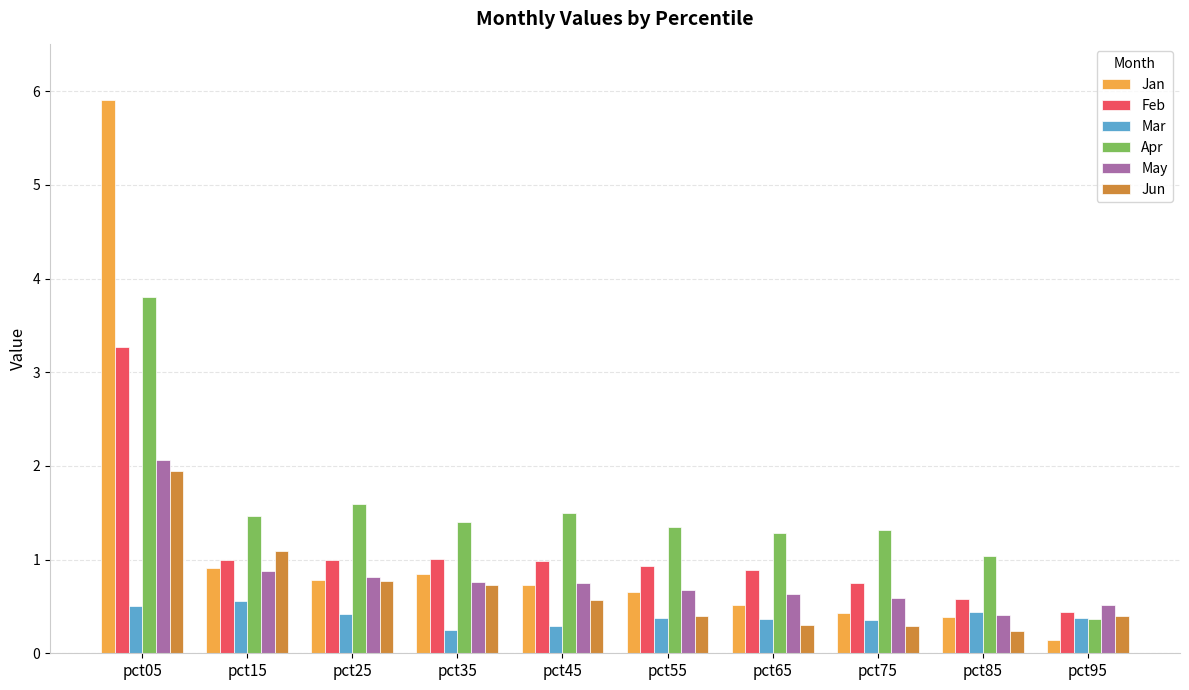

Reading left to right, transcribe all the data shown in this chart.

Jan: pct05=5.9	pct15=0.9	pct25=0.8	pct35=0.8	pct45=0.7	pct55=0.7	pct65=0.5	pct75=0.4	pct85=0.4	pct95=0.1
Feb: pct05=3.3	pct15=1.0	pct25=1.0	pct35=1.0	pct45=1.0	pct55=0.9	pct65=0.9	pct75=0.8	pct85=0.6	pct95=0.4
Mar: pct05=0.5	pct15=0.6	pct25=0.4	pct35=0.2	pct45=0.3	pct55=0.4	pct65=0.4	pct75=0.4	pct85=0.4	pct95=0.4
Apr: pct05=3.8	pct15=1.5	pct25=1.6	pct35=1.4	pct45=1.5	pct55=1.4	pct65=1.3	pct75=1.3	pct85=1.0	pct95=0.4
May: pct05=2.1	pct15=0.9	pct25=0.8	pct35=0.8	pct45=0.8	pct55=0.7	pct65=0.6	pct75=0.6	pct85=0.4	pct95=0.5
Jun: pct05=1.9	pct15=1.1	pct25=0.8	pct35=0.7	pct45=0.6	pct55=0.4	pct65=0.3	pct75=0.3	pct85=0.2	pct95=0.4